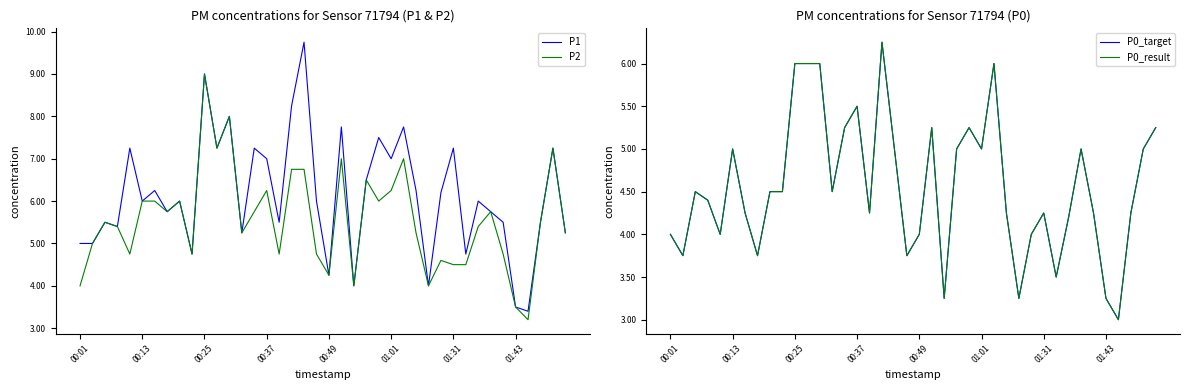

What are all the series names shown in the legend?

P1, P2, P0_target, P0_result